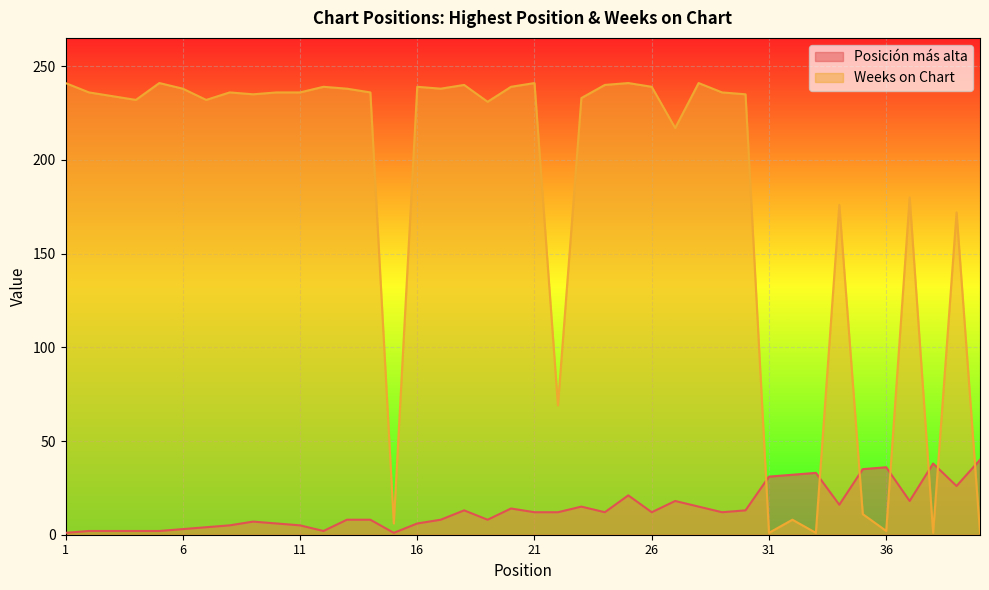

Does the chart display data point markers on the line(s)?

No